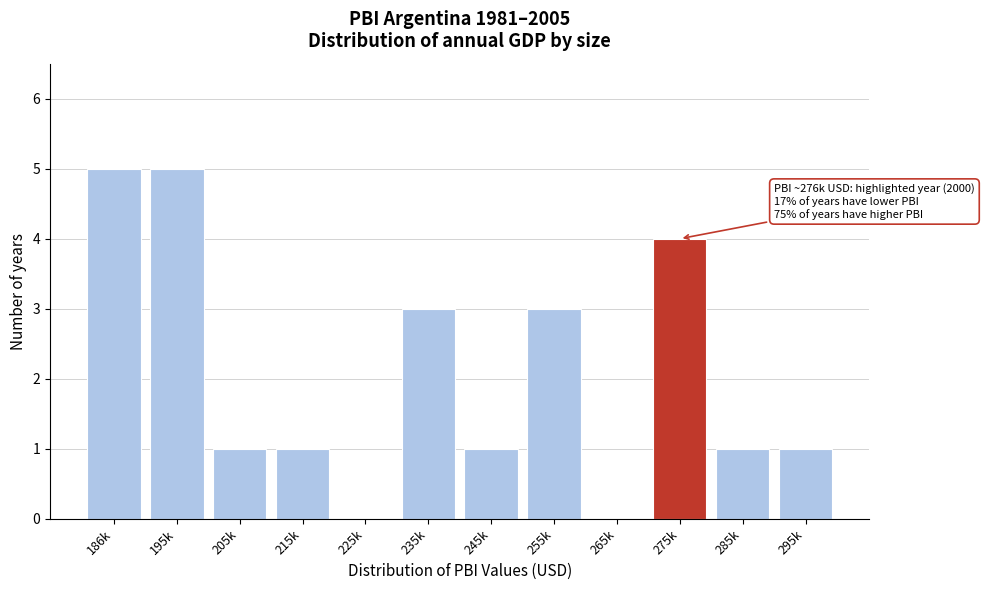

Reading right to left, list all the values displayed in this chart.

295k=1	285k=1	275k=4	265k=0	255k=3	245k=1	235k=3	225k=0	215k=1	205k=1	195k=5	186k=5